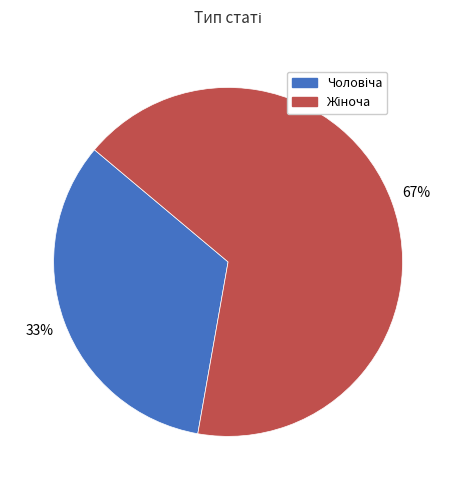

Is there a majority slice in this chart?

Yes